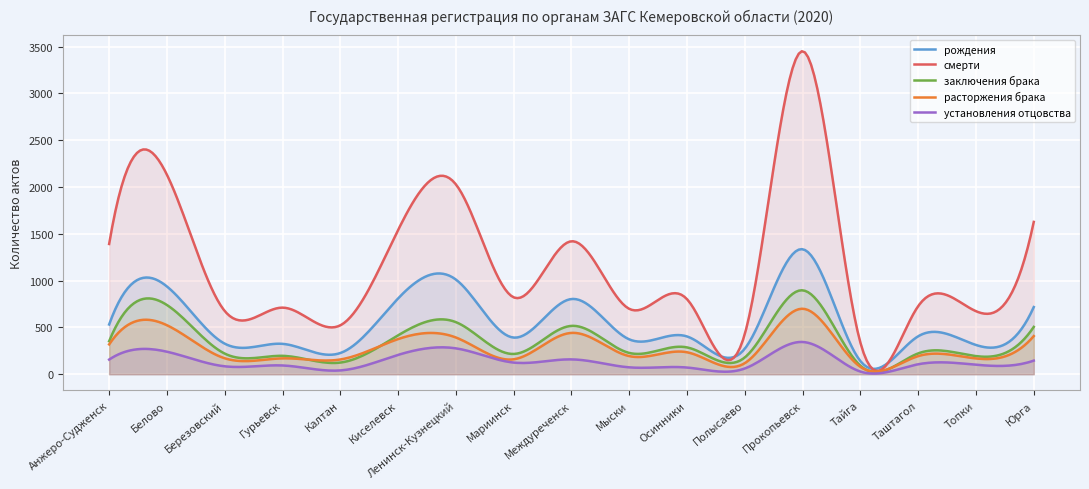

Reading right to left, extract all data points from this chart.

рождения: 718	313	406	141	1336	274	404	373	804	392	1012	810	227	325	327	938	532
смерти: 1628	674	728	338	3452	431	802	699	1421	822	2029	1541	523	712	676	2132	1392
заключения брака: 506	194	223	91	897	180	287	228	517	217	557	416	125	197	221	740	353
расторжения брака: 408	169	194	79	700	119	235	194	442	160	393	376	158	170	171	524	319
установления отцовства: 146	102	107	29	345	62	72	74	159	125	277	207	41	94	85	241	157